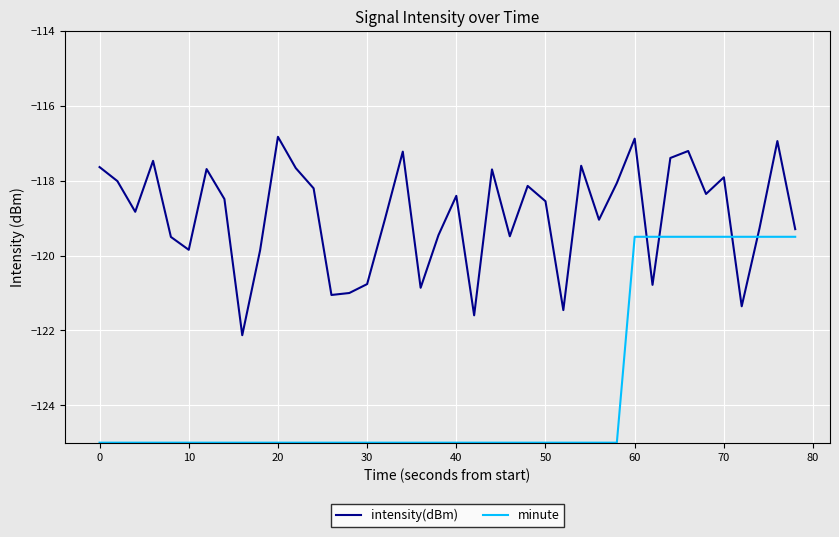

Which series has the largest total across all categories?

intensity(dBm)